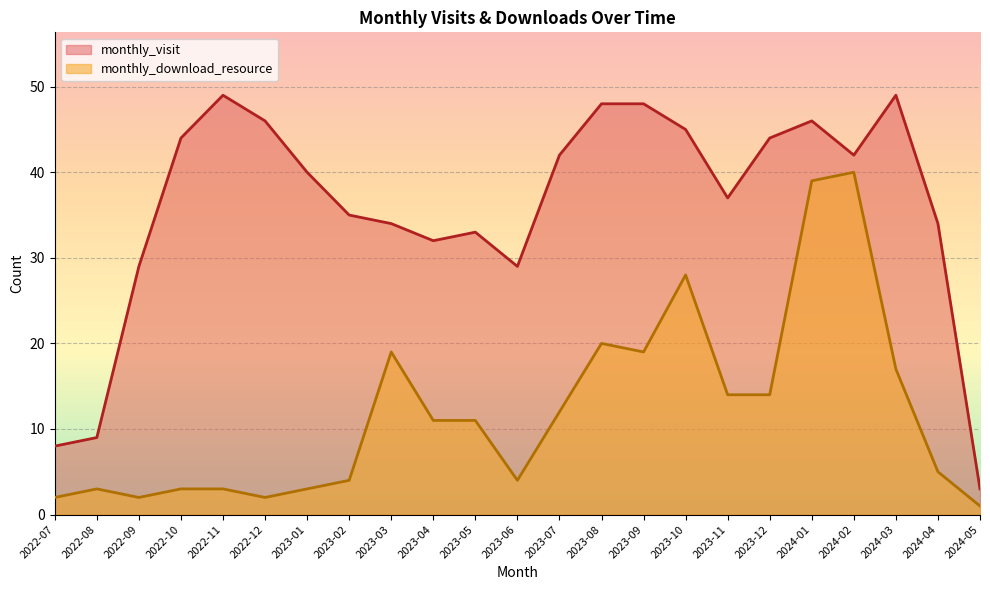

Which series has the largest range (max minus min)?

monthly_visit